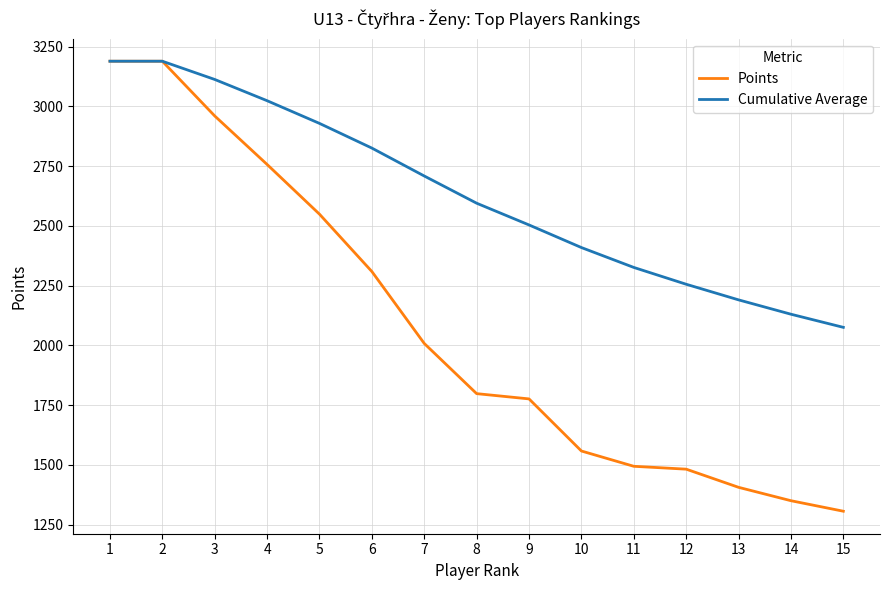

What is the smallest value displayed?

1306.0